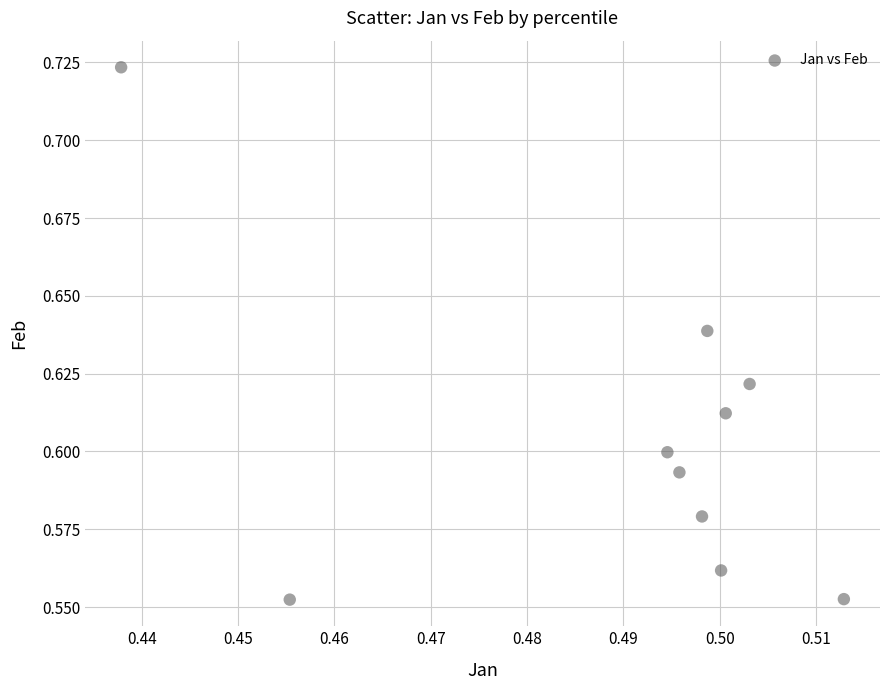

What is the average X value?

0.5